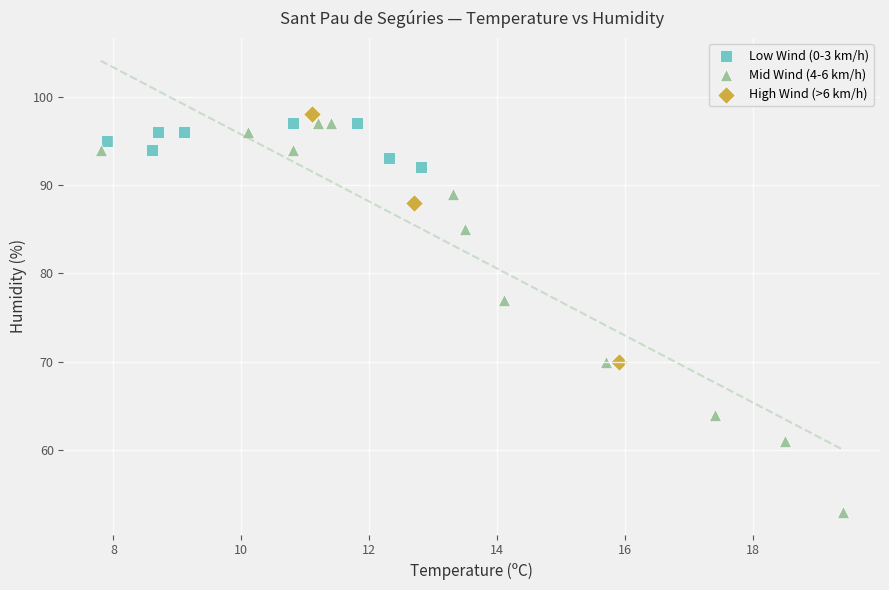

Which series reaches the minimum Y coordinate?

Mid Wind (4-6 km/h)